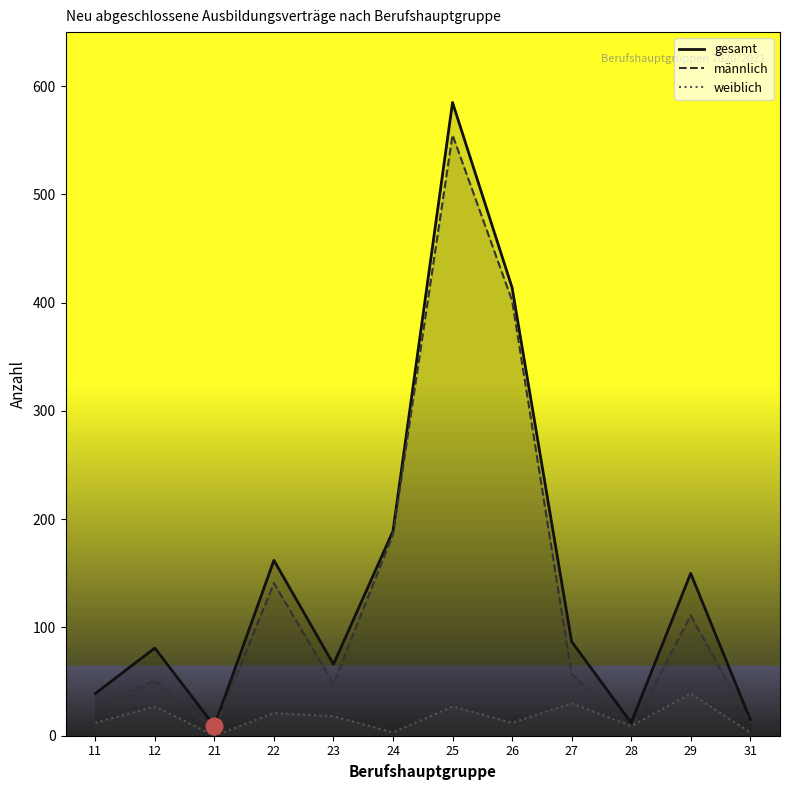

True or false: gesamt and männlich intersect in this chart.

False